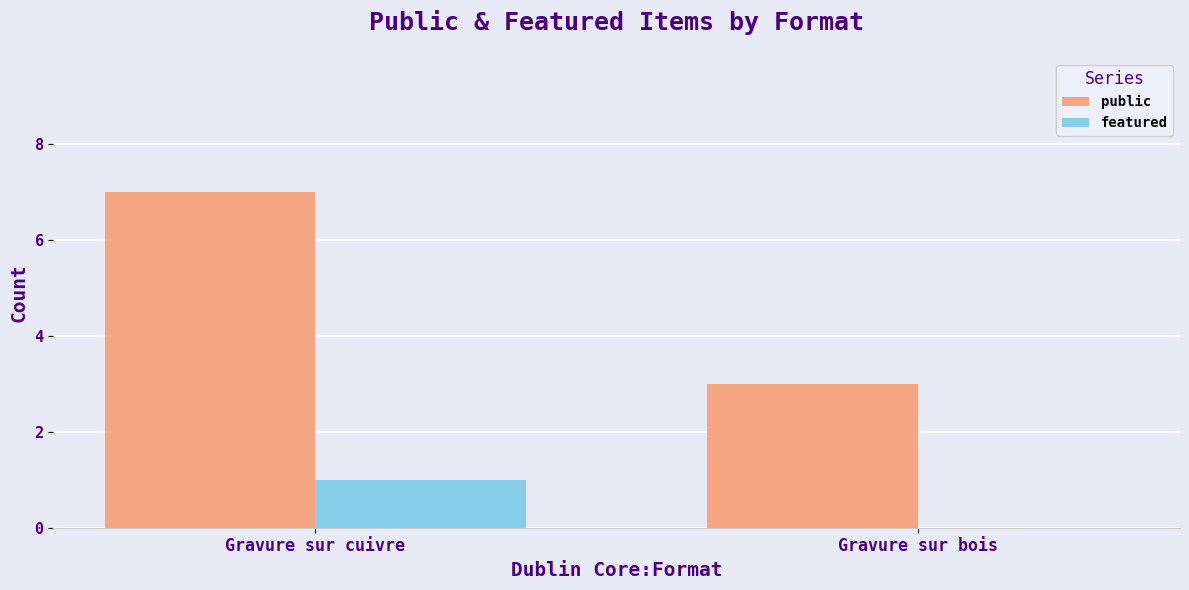

Reading right to left, transcribe all the data shown in this chart.

public: 3	7
featured: 0	1